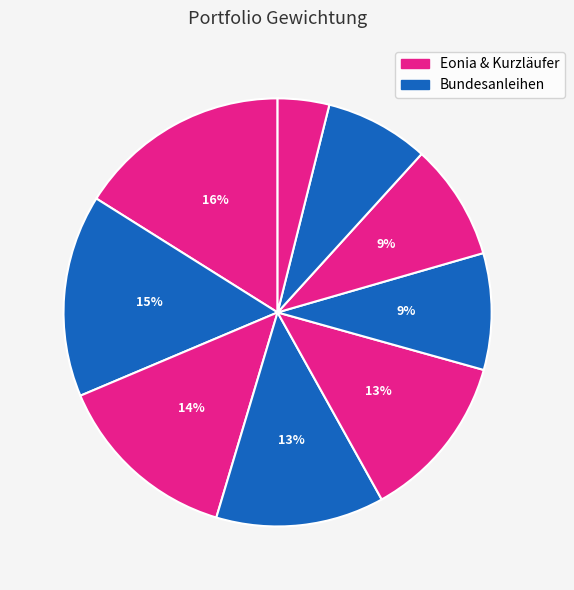

Count the number of slices in the pie.

9